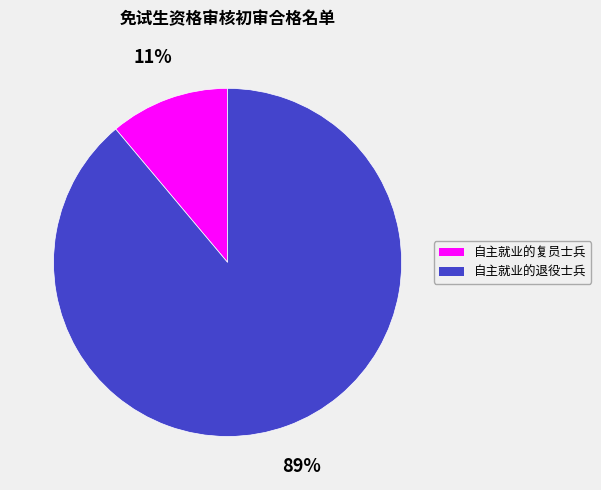

Do 自主就业的退役士兵 and 自主就业的复员士兵 together represent more than half of the pie?

Yes